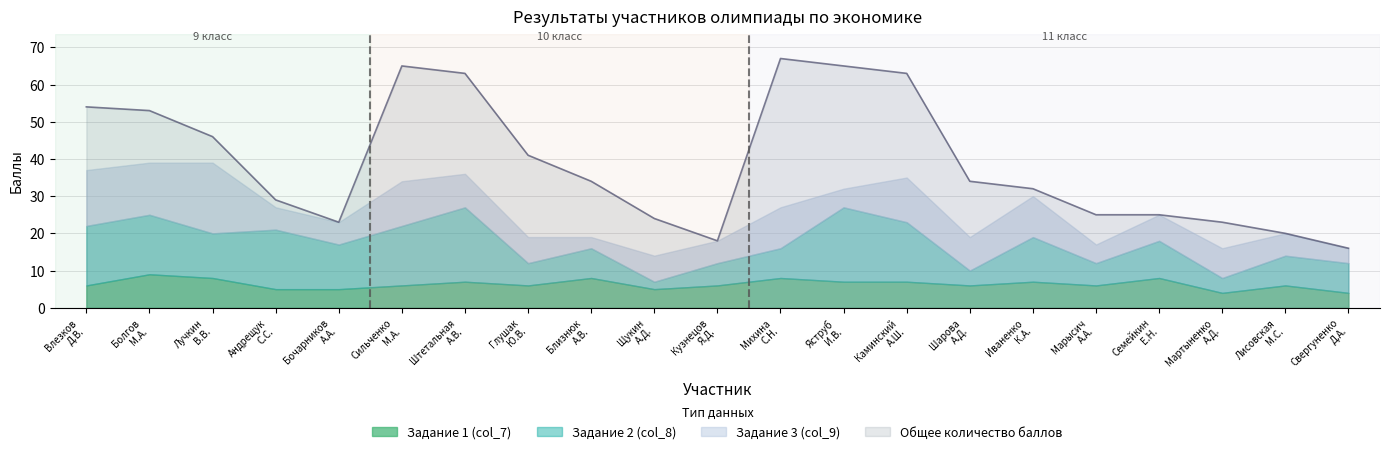

Which has a higher value, 2 or 10?

2